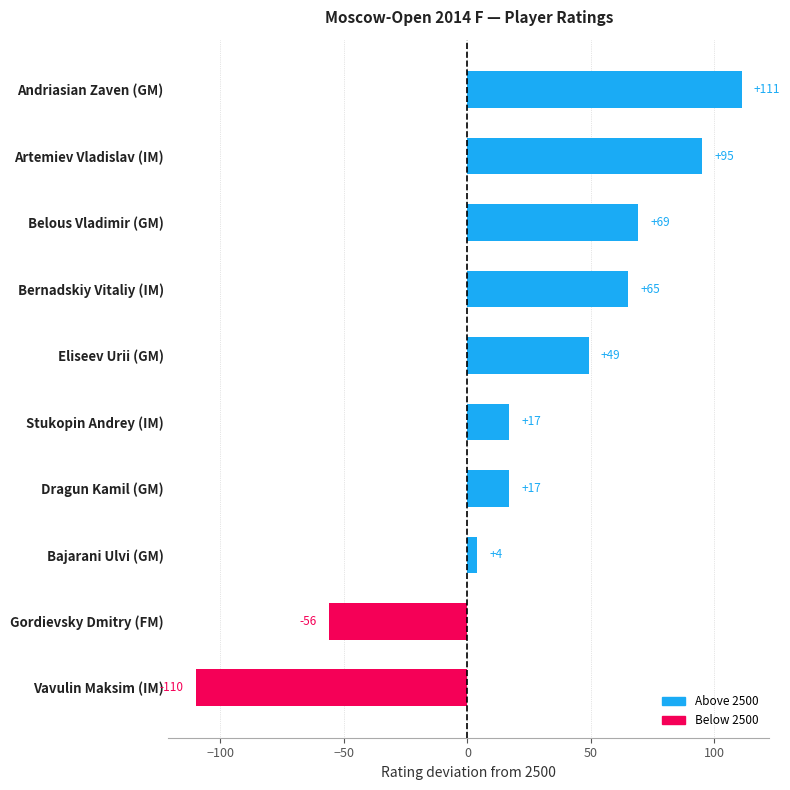

At which category does the chart reach its minimum across all series?

Vavulin Maksim (IM)